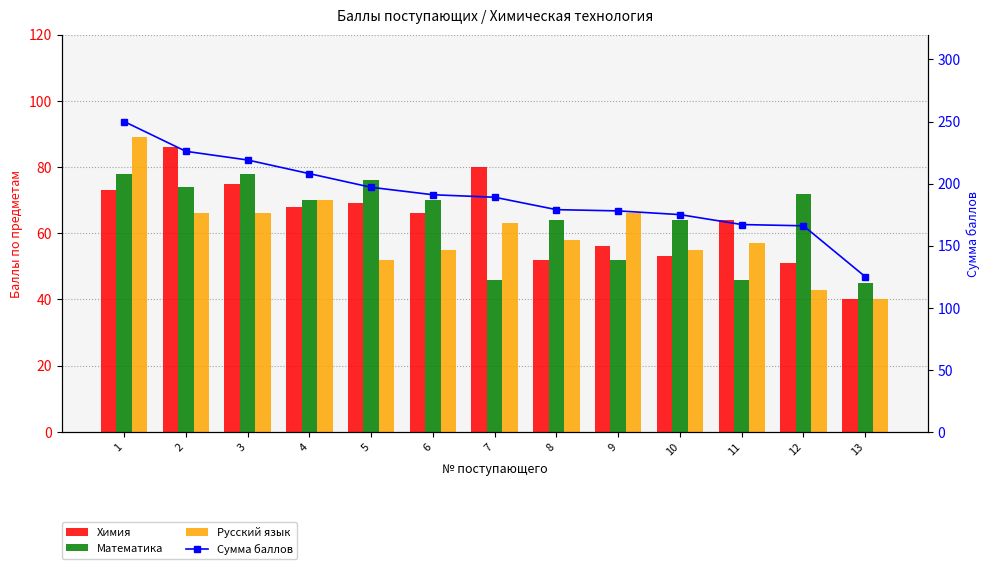

How many categories are shown in the chart?

13